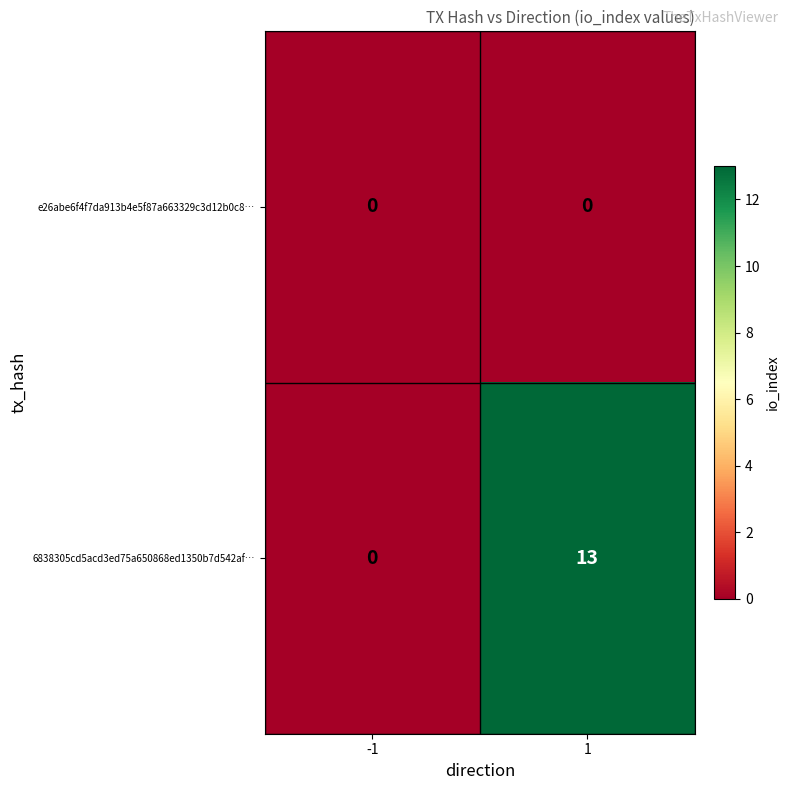

Which series has the largest total across all categories?

6838305cd5acd3ed75a650868ed1350b7d542af…